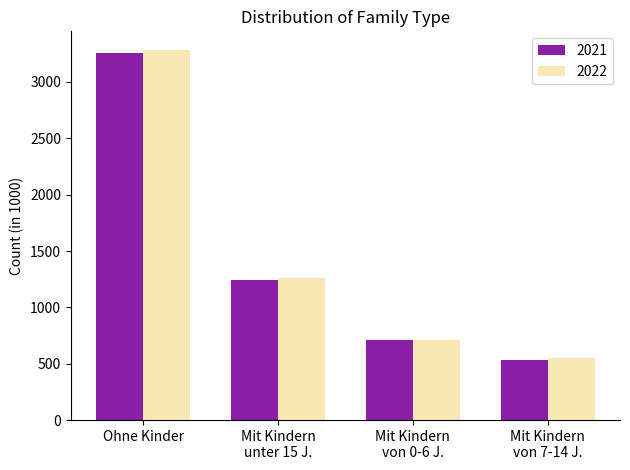

What are all the series names shown in the legend?

2021, 2022